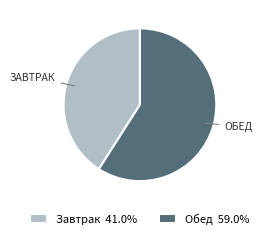

Does Обед 59.0% account for over 50% of the chart?

Yes